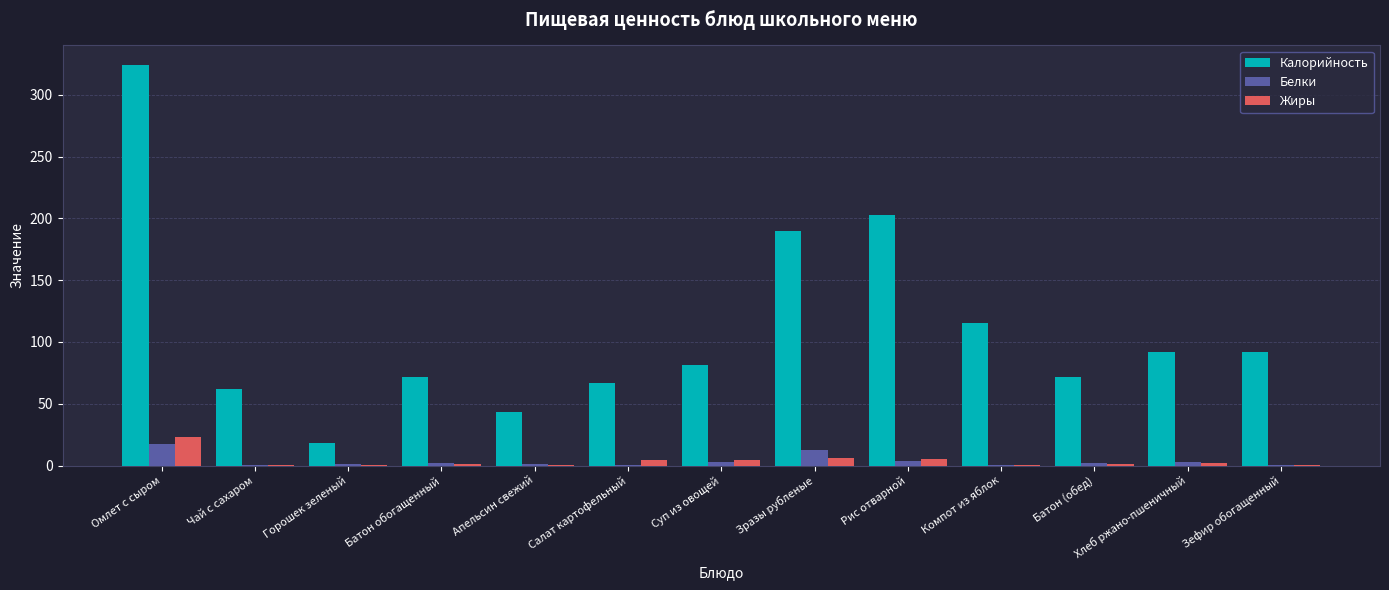

The Калорийность series shows 32.1 at Горошек зеленый. True or false?

False